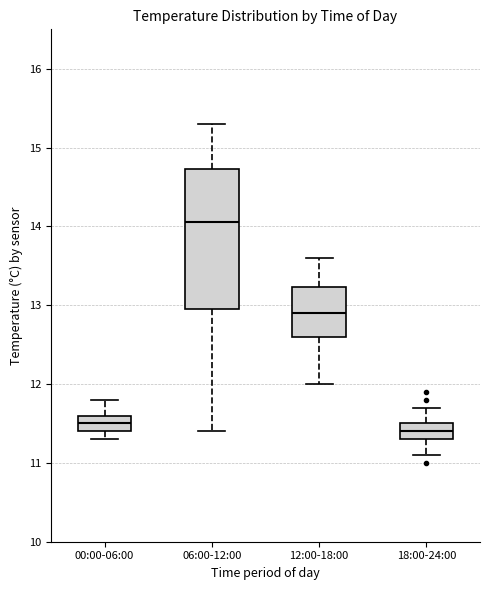

Reading left to right, transcribe this box plot: for each box, give where its median line is, the range the box spans, and where its two whiskers end, as read against the y-axis. The values are not printed on the chart, so give them approximately, as read against the axis.

00:00-06:00: median 11.5, box 11.4 to 11.6, whiskers 11.3 to 11.8
06:00-12:00: median 14.1, box 13.0 to 14.7, whiskers 11.4 to 15.3
12:00-18:00: median 12.9, box 12.6 to 13.2, whiskers 12.0 to 13.6
18:00-24:00: median 11.4, box 11.3 to 11.5, whiskers 11.1 to 11.7